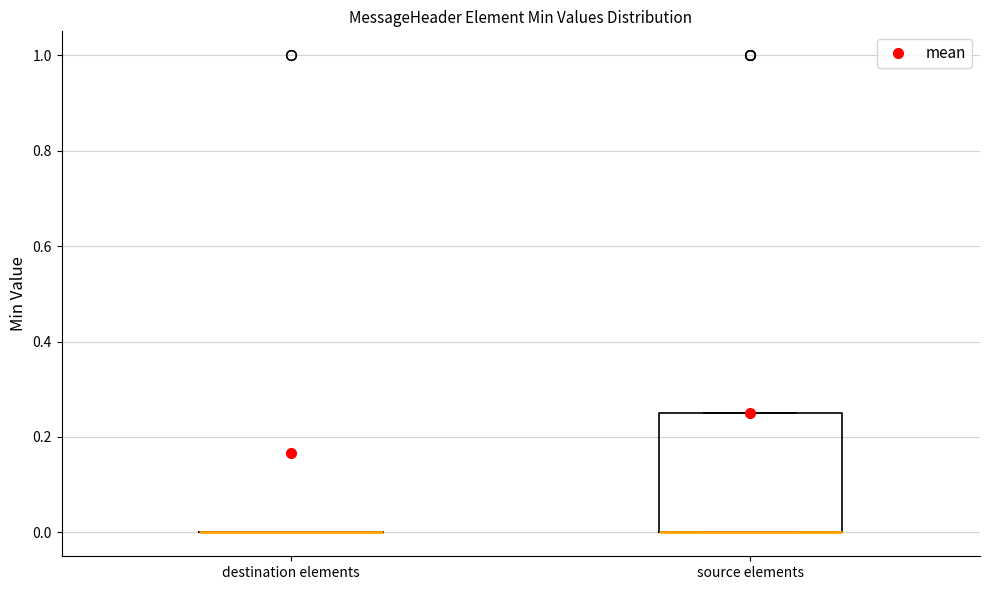

Reading left to right, transcribe this box plot: for each box, give where its median line is, the range the box spans, and where its two whiskers end, as read against the y-axis. The values are not printed on the chart, so give them approximately, as read against the axis.

destination elements: box collapsed to a line at 0.00, whiskers 0.00 to 0.00
source elements: median 0.00 (drawn on the box's lower edge), box 0.00 to 0.26, whiskers 0.00 to 0.26